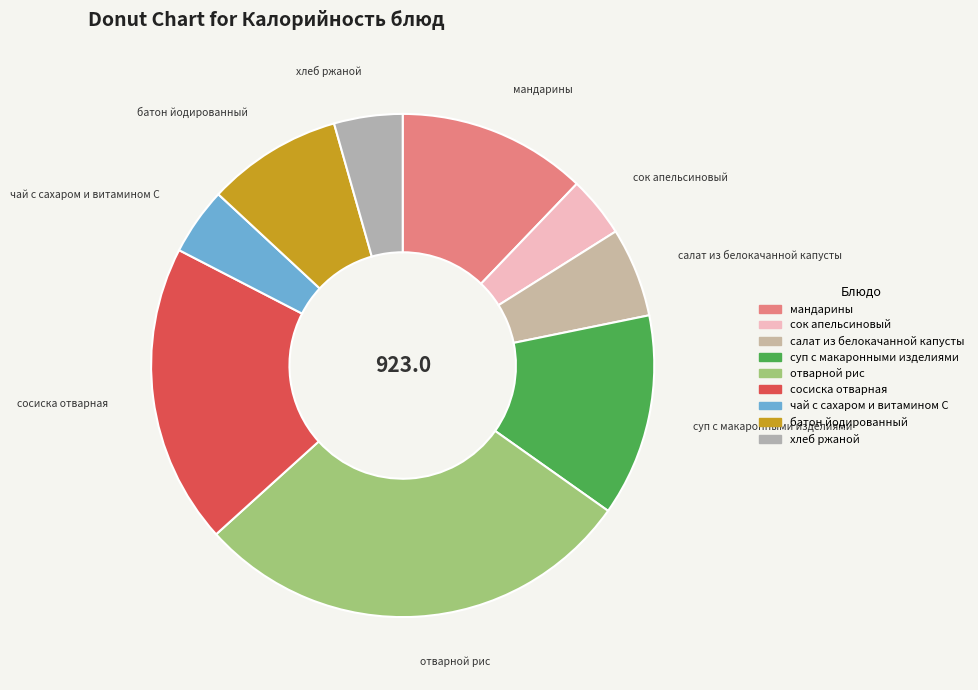

Is there a majority slice in this chart?

No